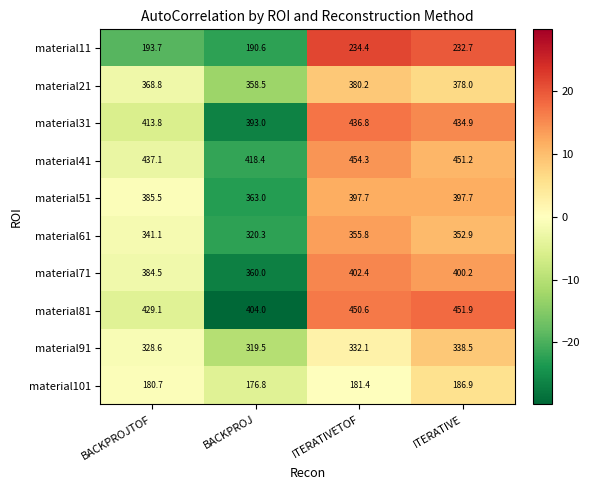

Which series has the largest range (max minus min)?

material81